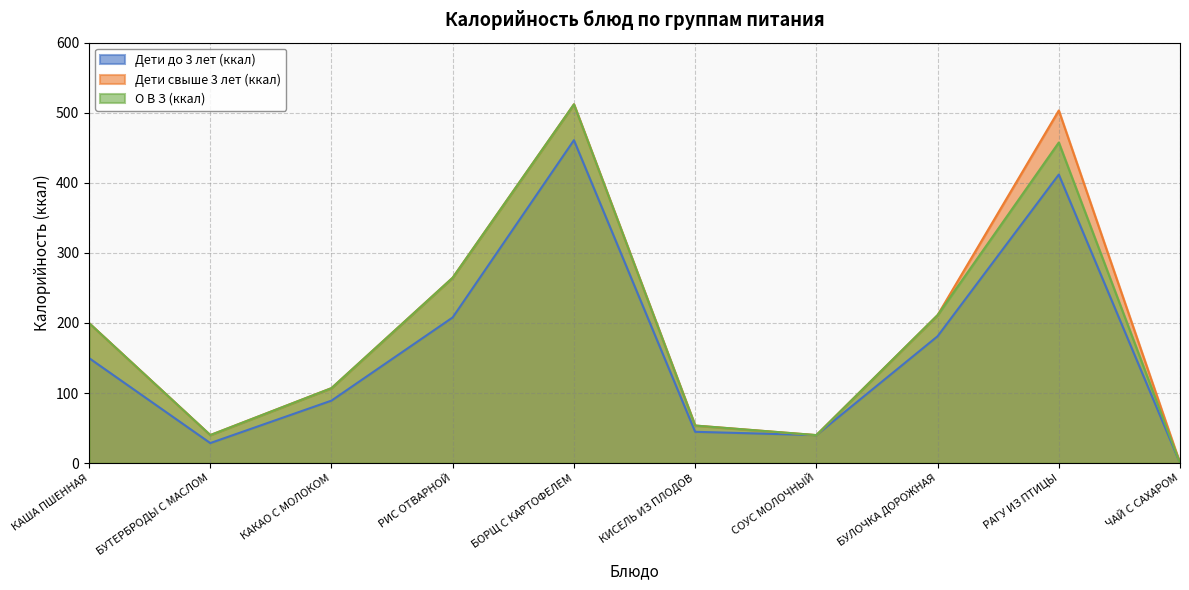

At which category does Дети свыше 3 лет (ккал) reach its first local peak?

БОРЩ С КАРТОФЕЛЕМ